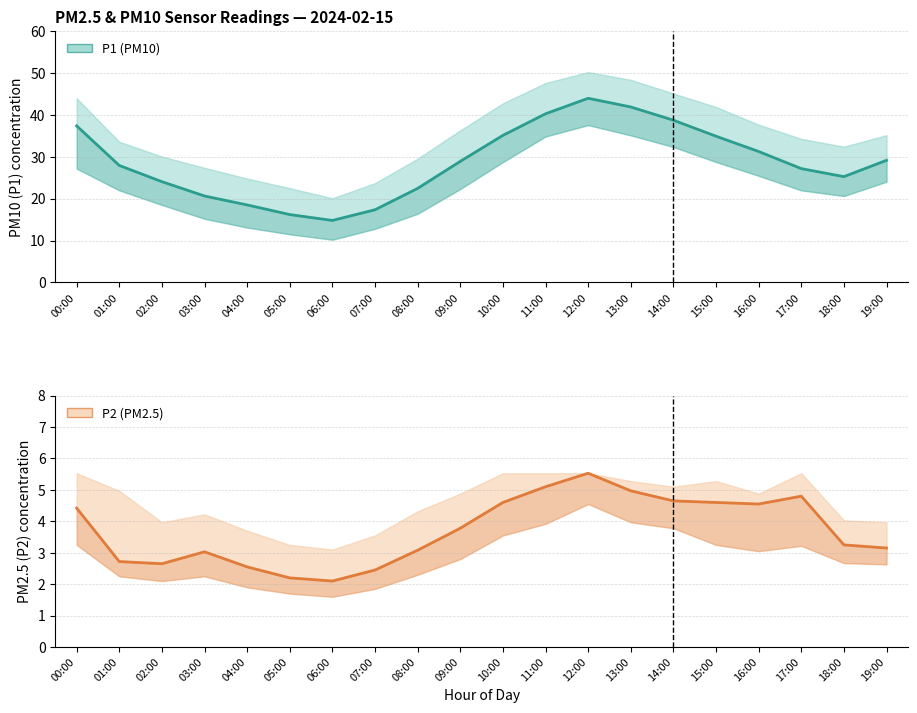

At which label does P1 (PM10) first exceed 28?

00:00